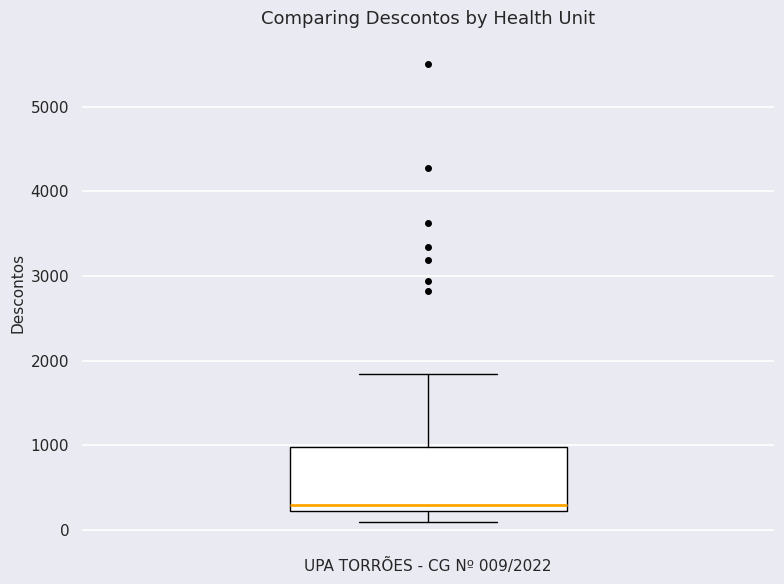

Read this box plot against the y-axis: the position of the median line, the range covered by the box, and the ends of both whiskers. The values are not printed on the chart, so give them approximately, as read against the axis.

median 300, box 200 to 1000, whiskers 100 to 1800